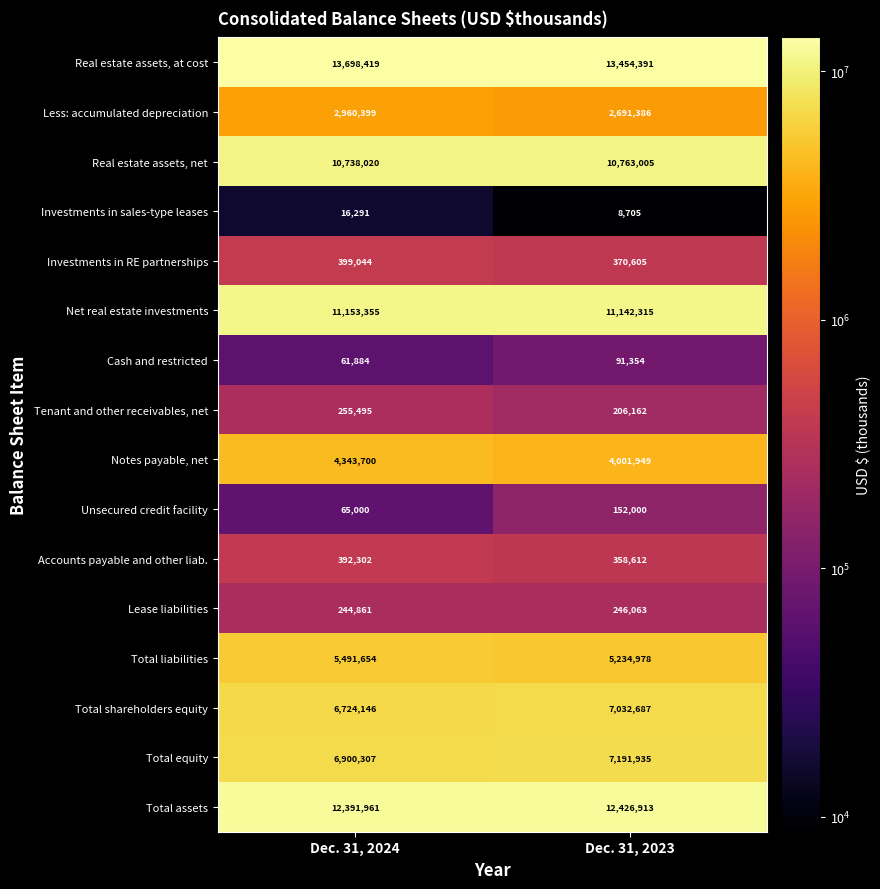

Read the Total assets value at Dec. 31, 2023.

12426913